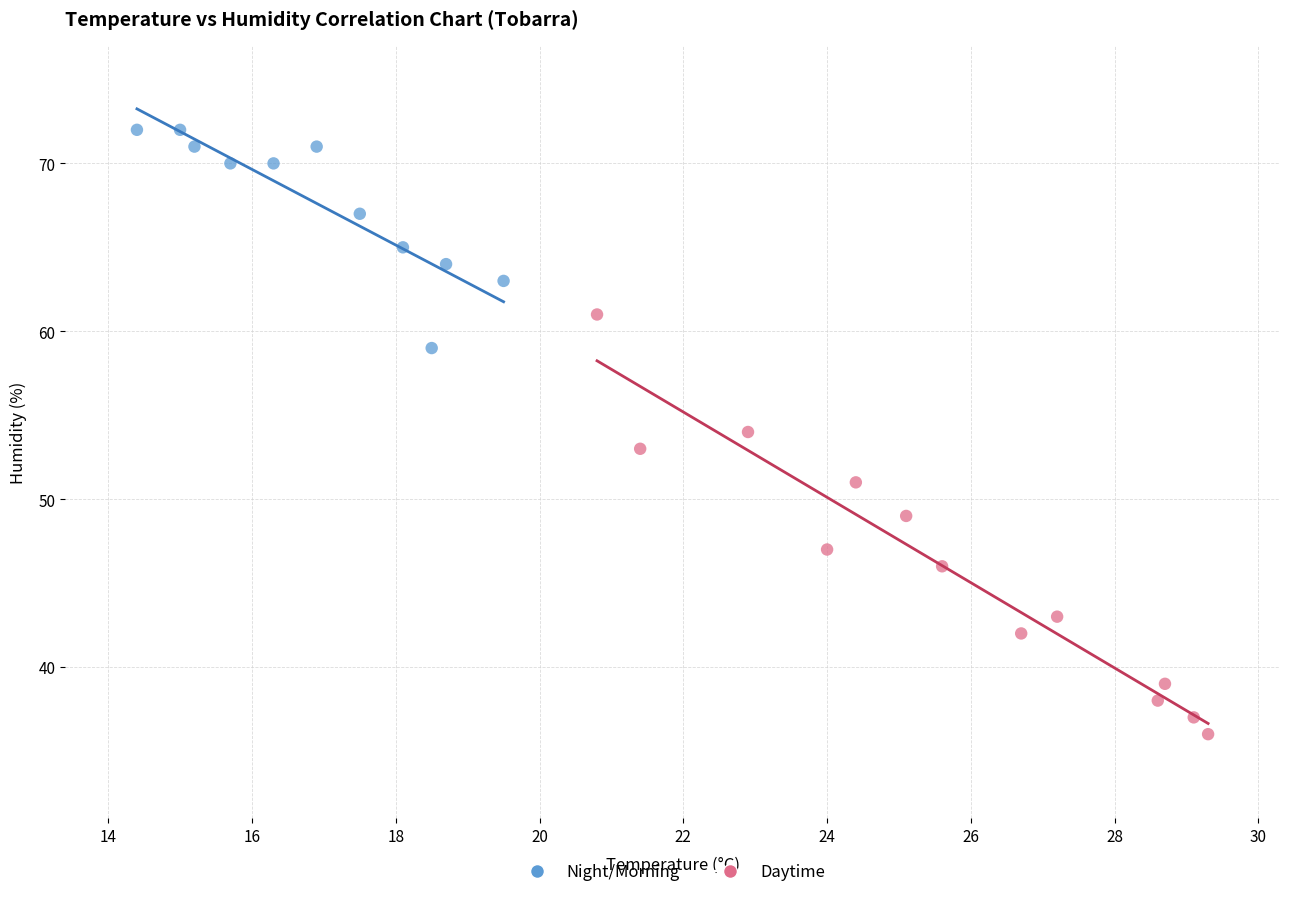

Which series reaches the maximum Y coordinate?

Night/Morning